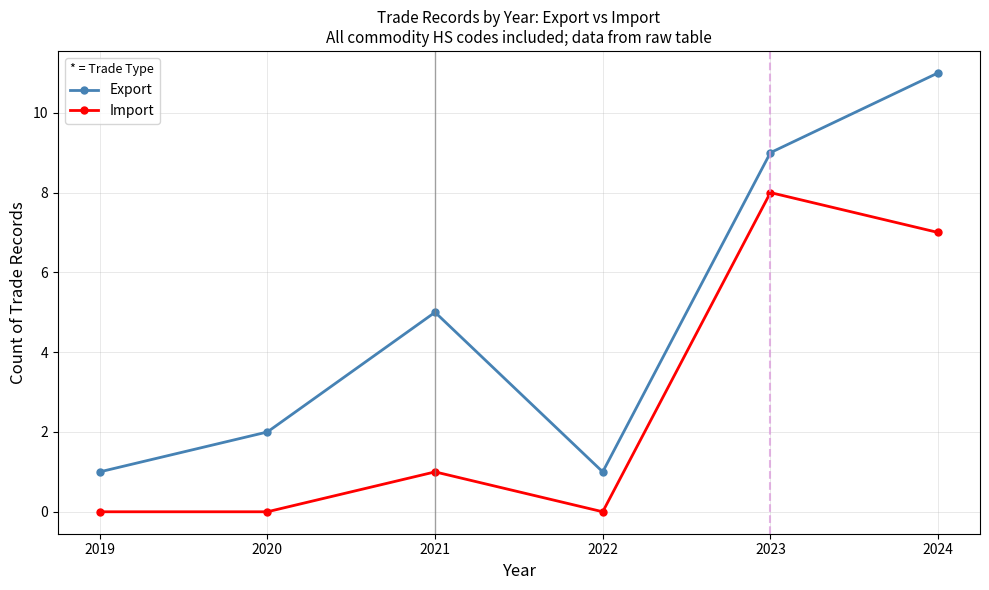

Which series has the largest total across all categories?

Export